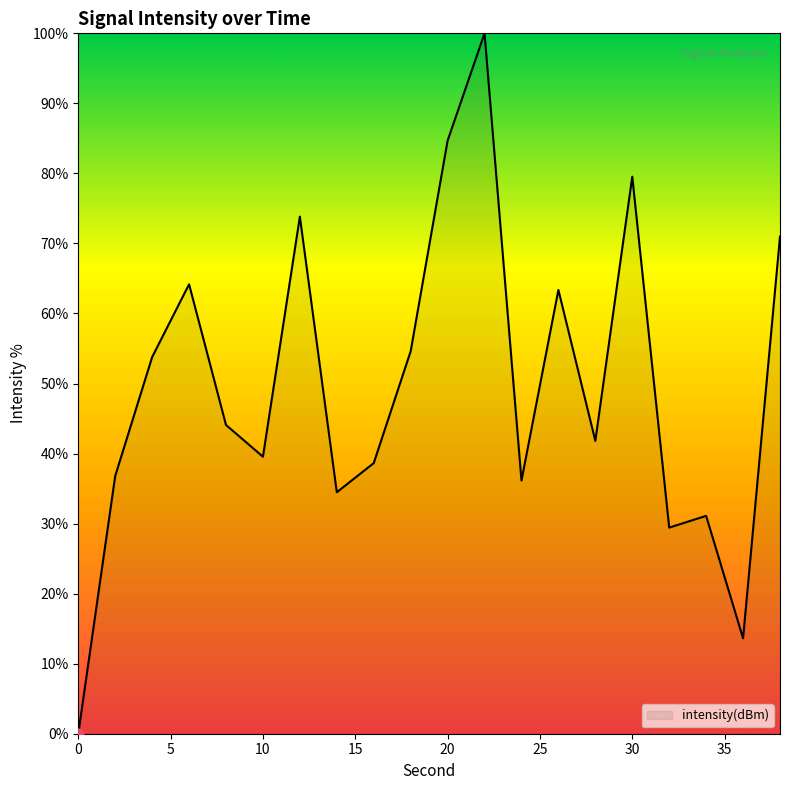

What is the difference between the maximum and minimum values?

100.0